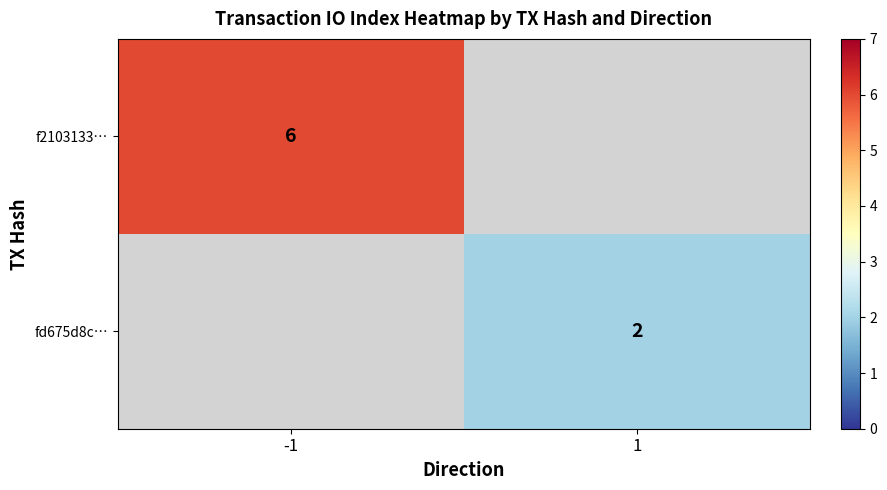

Count the number of data series in this chart.

2